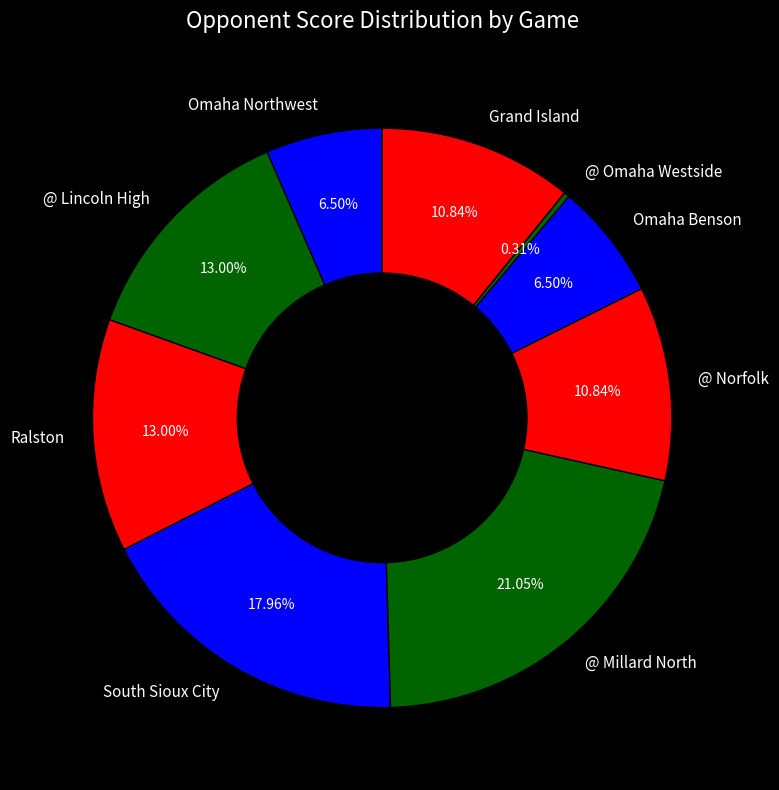

How many segments does this pie chart have?

9